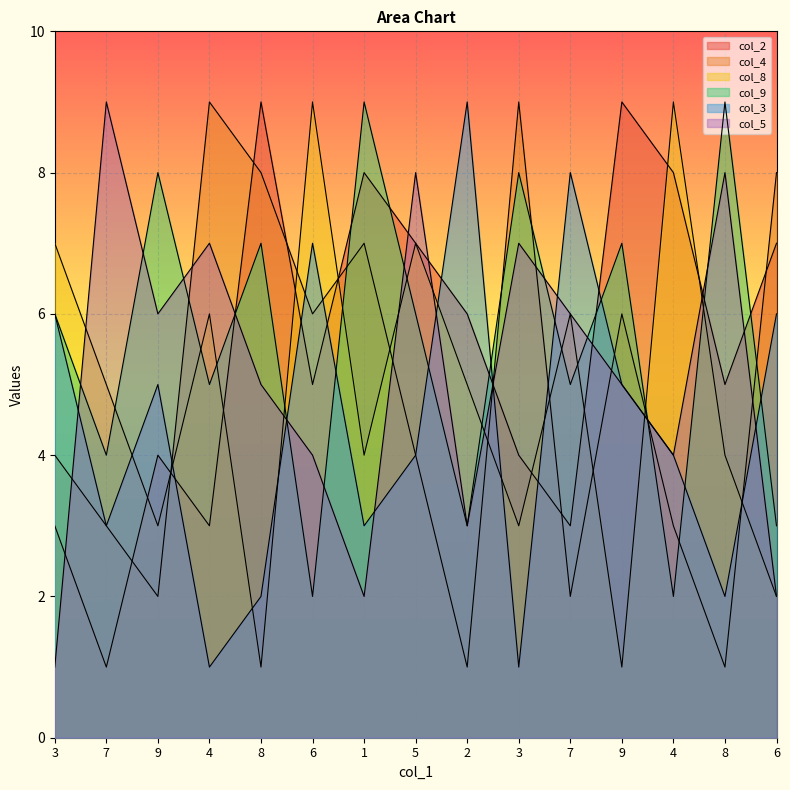

At which label does col_3 first exceed 4?

3